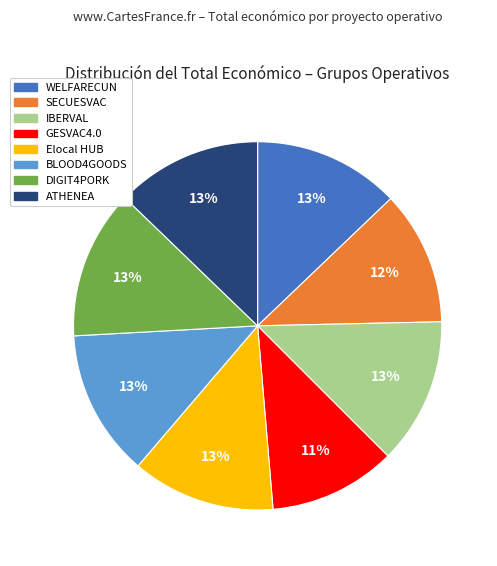

Which category has the smallest portion of the pie?

GESVAC4.0